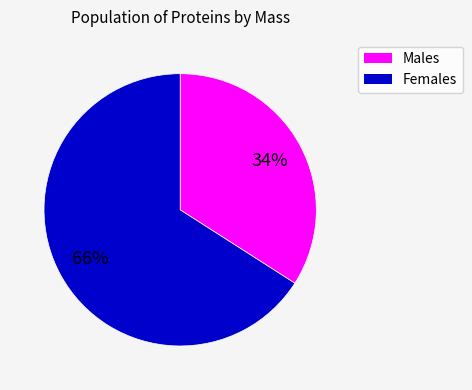

To the nearest percent, what is the difference between the largest and smallest slice percentages?

32%